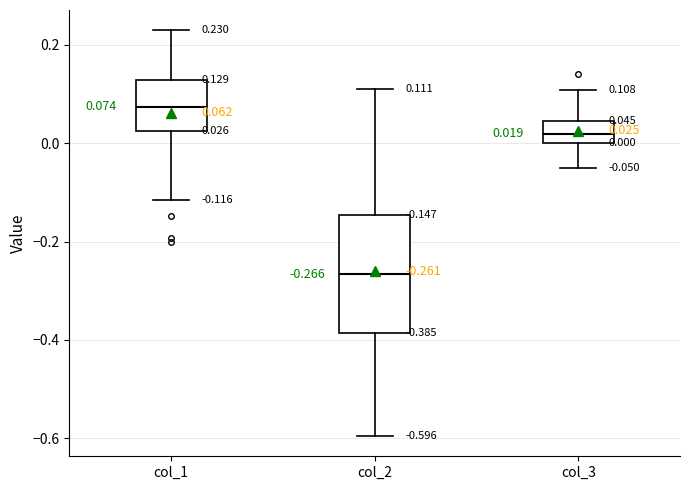

Comparing the boxes themselves (not the whiskers), which one is the tallest?

col_2